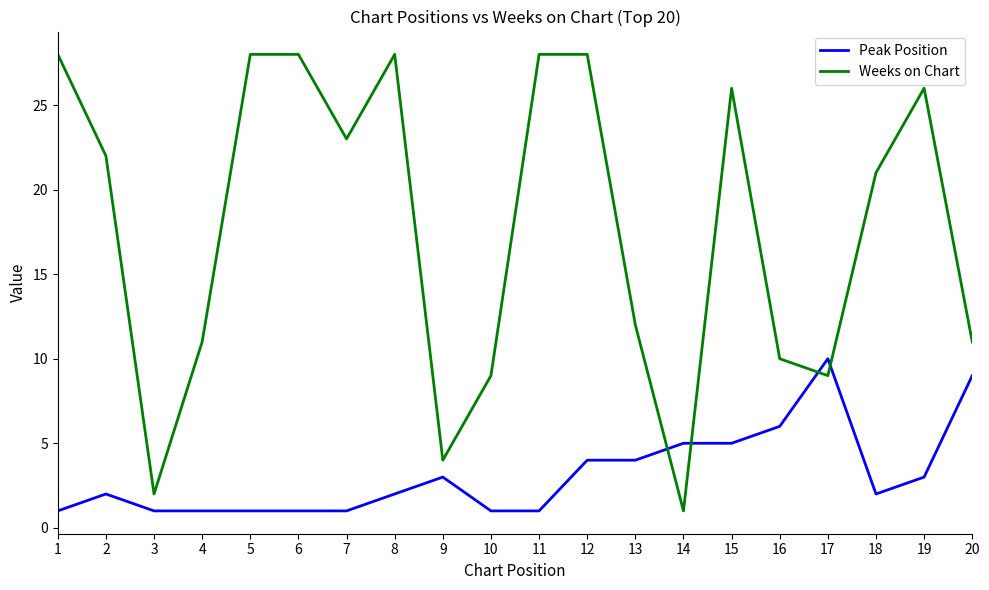

Is the value of Peak Position at 13 greater than the value of Weeks on Chart at 2?

No